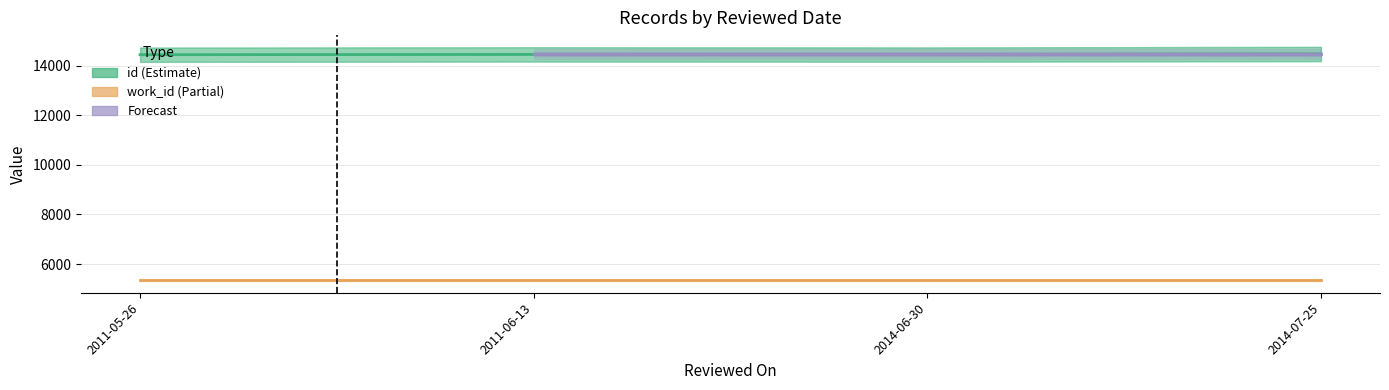

Which category has the highest value in the work_id series?

2011-05-26